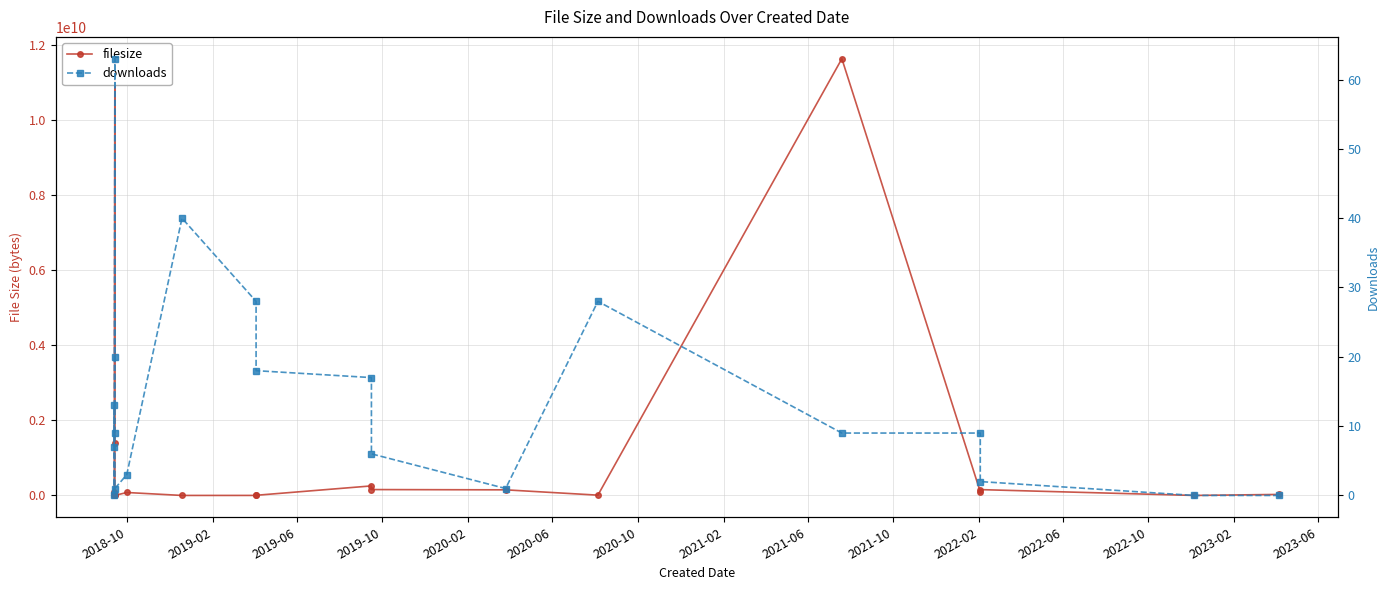

How many values in the filesize series exceed 78415002?

9